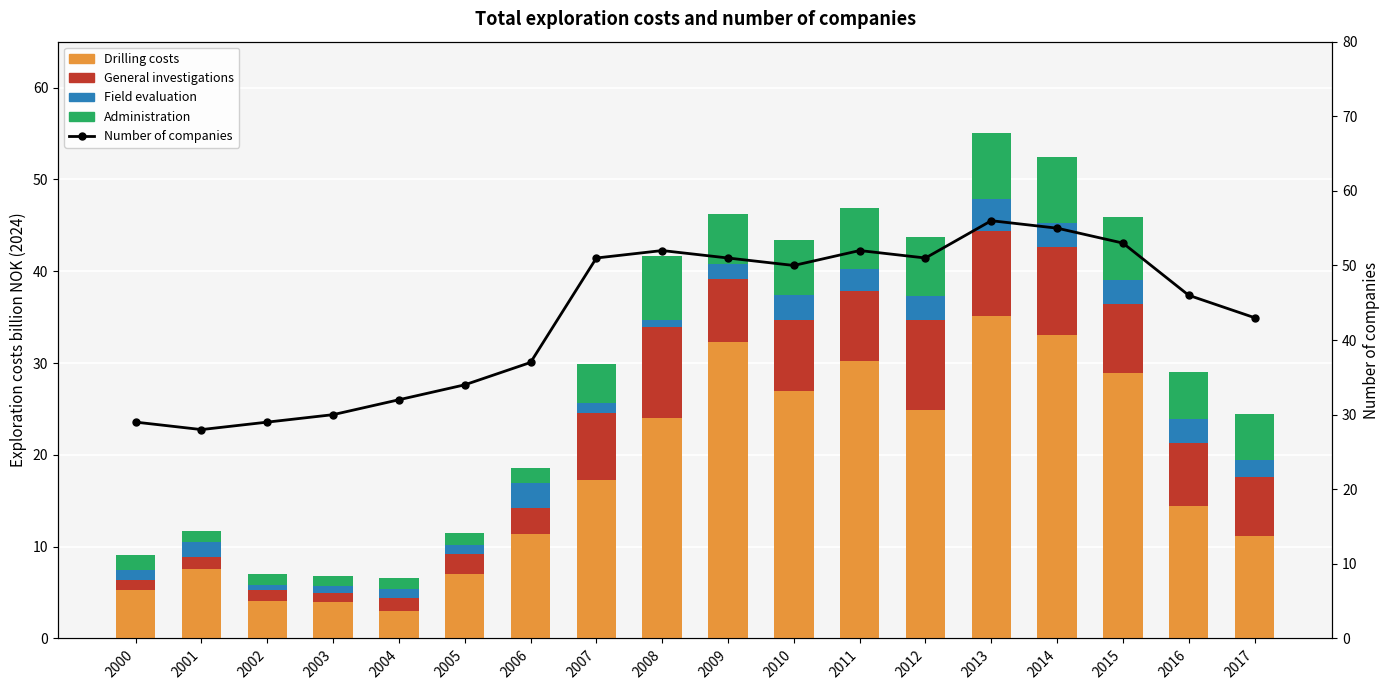

At how many categories does at least one series exceed 35?

12